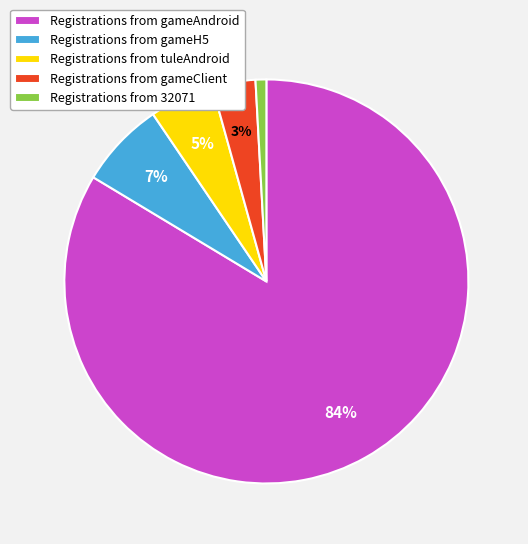

To the nearest percent, what percentage of the pie is Registrations from 32071?

1%